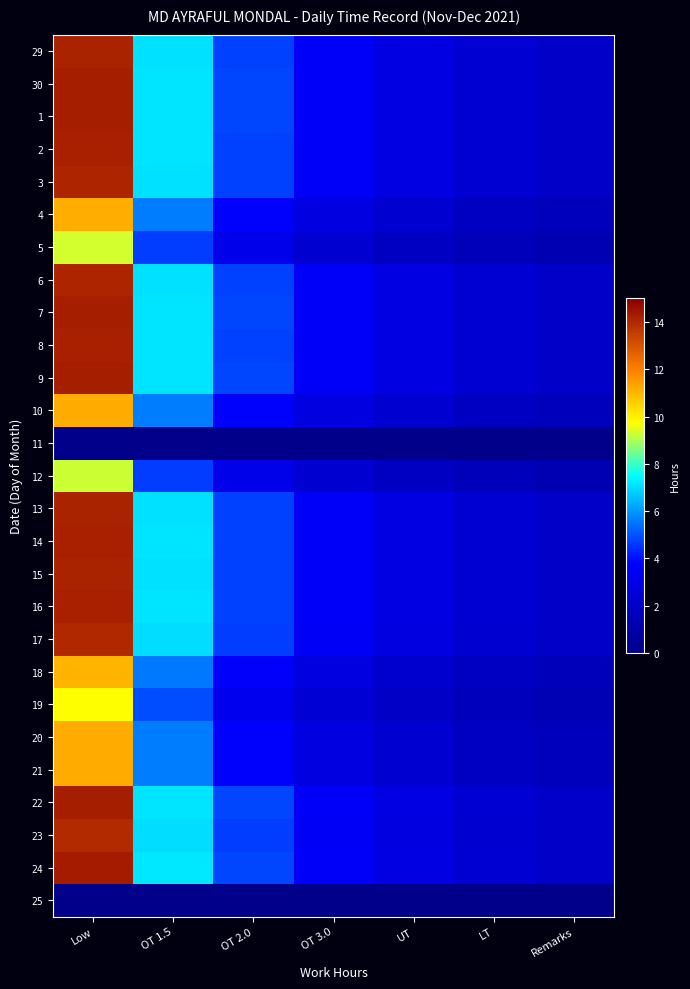

Reading left to right, what are all the values shown in this chart?

29: Low=14.2	OT 1.5=7.1	OT 2.0=4.7	OT 3.0=3.5	UT=2.8	LT=2.4	Remarks=2.0
30: Low=14.2	OT 1.5=7.1	OT 2.0=4.8	OT 3.0=3.6	UT=2.9	LT=2.4	Remarks=2.0
1: Low=14.3	OT 1.5=7.1	OT 2.0=4.8	OT 3.0=3.6	UT=2.9	LT=2.4	Remarks=2.0
2: Low=14.2	OT 1.5=7.1	OT 2.0=4.7	OT 3.0=3.5	UT=2.8	LT=2.4	Remarks=2.0
3: Low=14.1	OT 1.5=7.0	OT 2.0=4.7	OT 3.0=3.5	UT=2.8	LT=2.3	Remarks=2.0
4: Low=11.2	OT 1.5=5.6	OT 2.0=3.7	OT 3.0=2.8	UT=2.2	LT=1.9	Remarks=1.6
5: Low=9.4	OT 1.5=4.7	OT 2.0=3.1	OT 3.0=2.3	UT=1.9	LT=1.6	Remarks=1.3
6: Low=14.1	OT 1.5=7.1	OT 2.0=4.7	OT 3.0=3.5	UT=2.8	LT=2.4	Remarks=2.0
7: Low=14.2	OT 1.5=7.1	OT 2.0=4.7	OT 3.0=3.6	UT=2.8	LT=2.4	Remarks=2.0
8: Low=14.2	OT 1.5=7.1	OT 2.0=4.7	OT 3.0=3.5	UT=2.8	LT=2.4	Remarks=2.0
9: Low=14.2	OT 1.5=7.1	OT 2.0=4.8	OT 3.0=3.6	UT=2.9	LT=2.4	Remarks=2.0
10: Low=11.2	OT 1.5=5.6	OT 2.0=3.7	OT 3.0=2.8	UT=2.2	LT=1.9	Remarks=1.6
11: Low=0.0	OT 1.5=0.0	OT 2.0=0.0	OT 3.0=0.0	UT=0.0	LT=0.0	Remarks=0.0
12: Low=9.3	OT 1.5=4.7	OT 2.0=3.1	OT 3.0=2.3	UT=1.9	LT=1.6	Remarks=1.3
13: Low=14.2	OT 1.5=7.1	OT 2.0=4.7	OT 3.0=3.5	UT=2.8	LT=2.4	Remarks=2.0
14: Low=14.2	OT 1.5=7.1	OT 2.0=4.7	OT 3.0=3.6	UT=2.8	LT=2.4	Remarks=2.0
15: Low=14.2	OT 1.5=7.1	OT 2.0=4.7	OT 3.0=3.5	UT=2.8	LT=2.4	Remarks=2.0
16: Low=14.2	OT 1.5=7.1	OT 2.0=4.7	OT 3.0=3.6	UT=2.8	LT=2.4	Remarks=2.0
17: Low=14.1	OT 1.5=7.0	OT 2.0=4.7	OT 3.0=3.5	UT=2.8	LT=2.3	Remarks=2.0
18: Low=11.1	OT 1.5=5.5	OT 2.0=3.7	OT 3.0=2.8	UT=2.2	LT=1.8	Remarks=1.6
19: Low=9.8	OT 1.5=4.9	OT 2.0=3.3	OT 3.0=2.4	UT=2.0	LT=1.6	Remarks=1.4
20: Low=11.2	OT 1.5=5.6	OT 2.0=3.7	OT 3.0=2.8	UT=2.2	LT=1.9	Remarks=1.6
21: Low=11.2	OT 1.5=5.6	OT 2.0=3.7	OT 3.0=2.8	UT=2.2	LT=1.9	Remarks=1.6
22: Low=14.3	OT 1.5=7.1	OT 2.0=4.8	OT 3.0=3.6	UT=2.9	LT=2.4	Remarks=2.0
23: Low=14.0	OT 1.5=7.0	OT 2.0=4.7	OT 3.0=3.5	UT=2.8	LT=2.3	Remarks=2.0
24: Low=14.3	OT 1.5=7.2	OT 2.0=4.8	OT 3.0=3.6	UT=2.9	LT=2.4	Remarks=2.0
25: Low=0.0	OT 1.5=0.0	OT 2.0=0.0	OT 3.0=0.0	UT=0.0	LT=0.0	Remarks=0.0